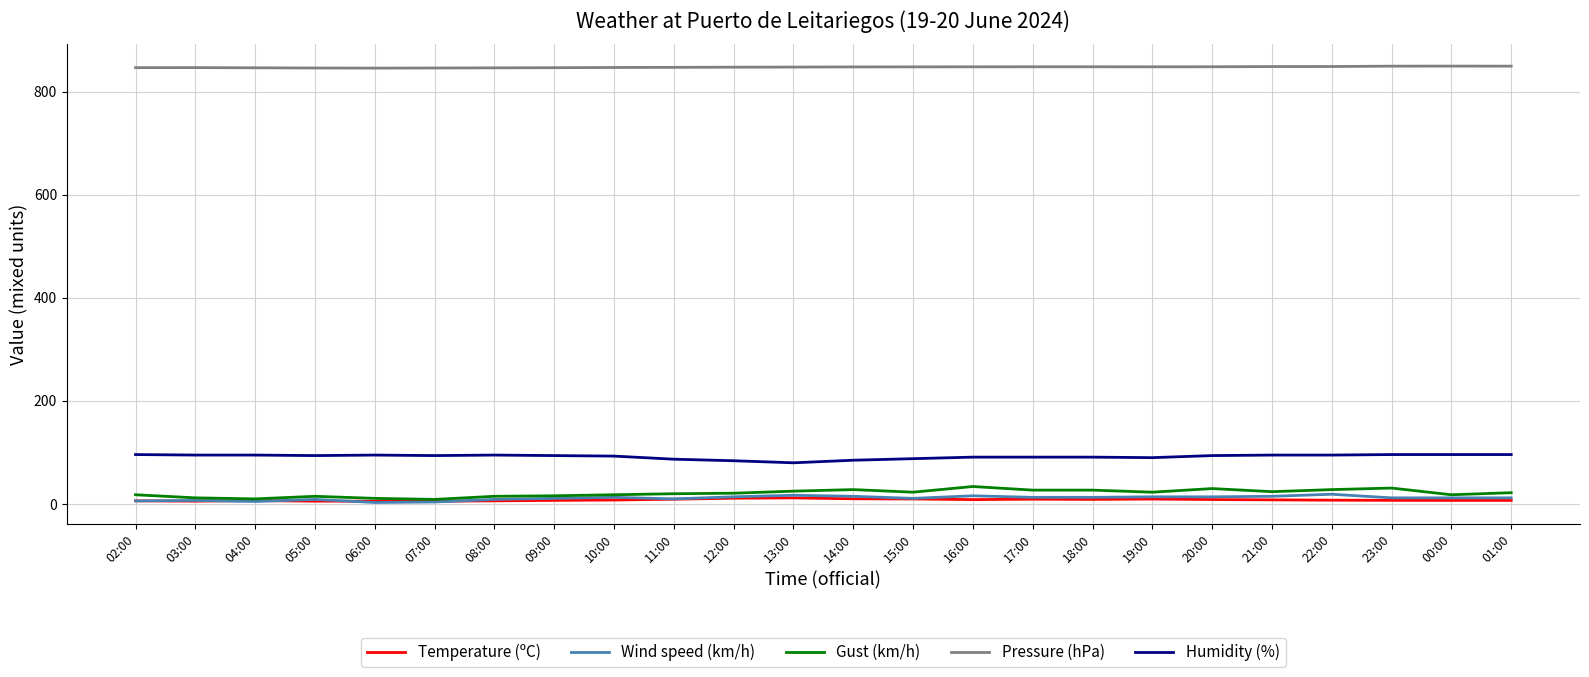

Is the value of Pressure (hPa) at 21:00 greater than the value of Gust (km/h) at 08:00?

Yes